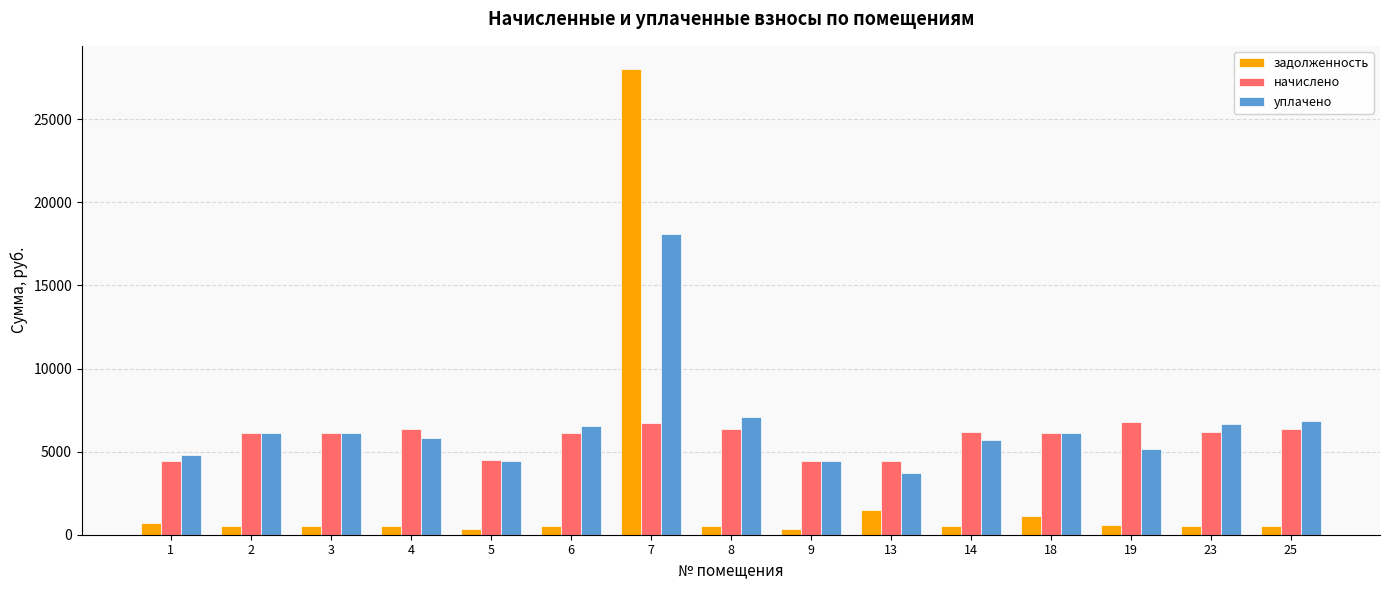

Which series has the largest total across all categories?

уплачено